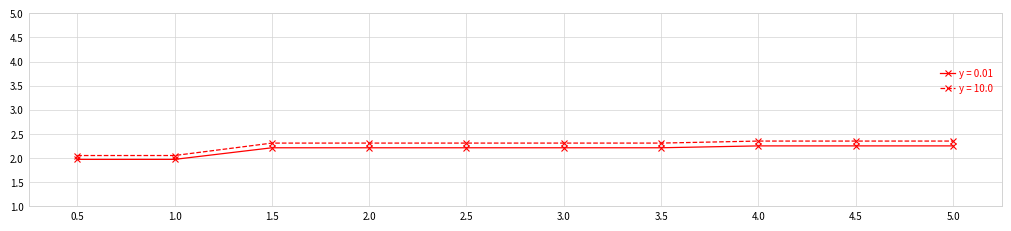

Which series has the largest total across all categories?

y = 10.0